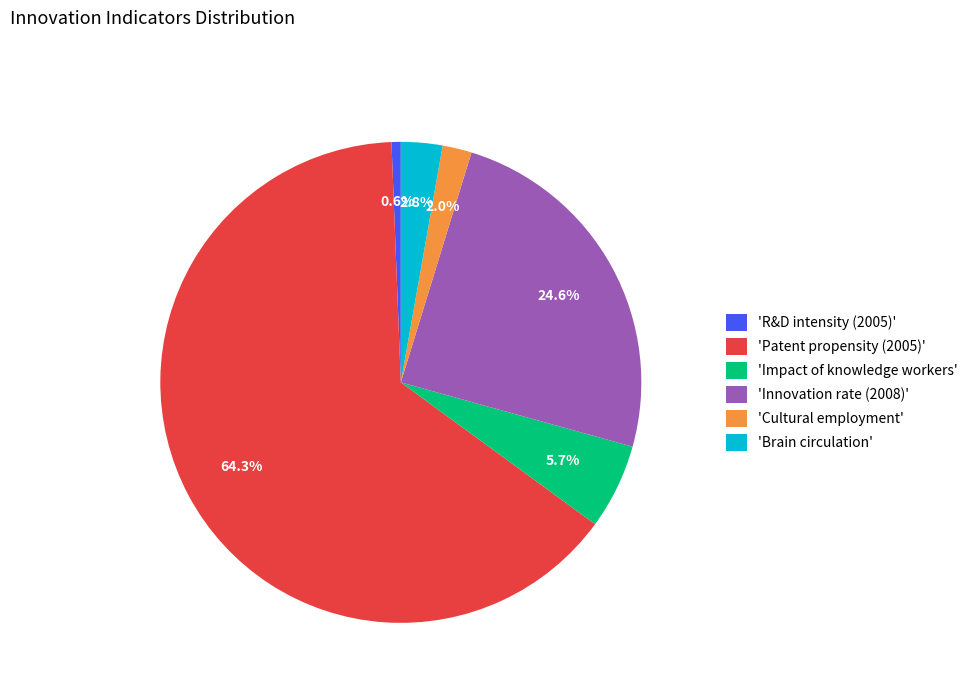

What is the largest slice in the pie chart?

'Patent propensity (2005)'